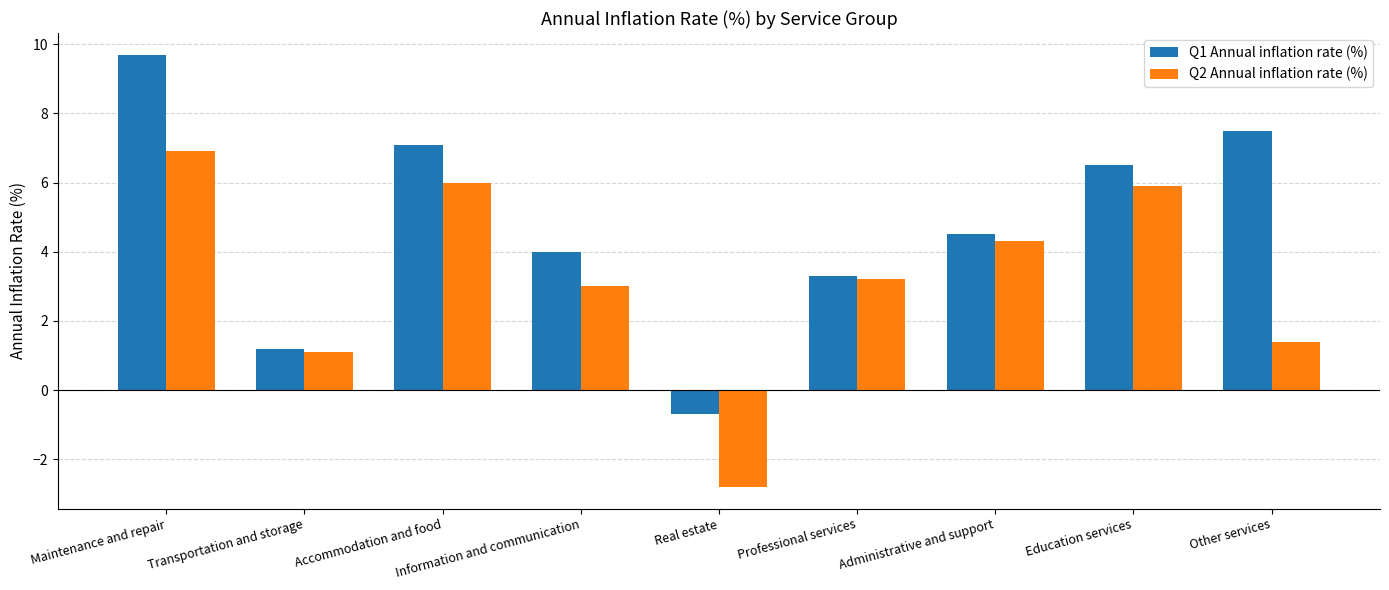

What is the sum of all Q1 Annual inflation rate (%) values?

43.1